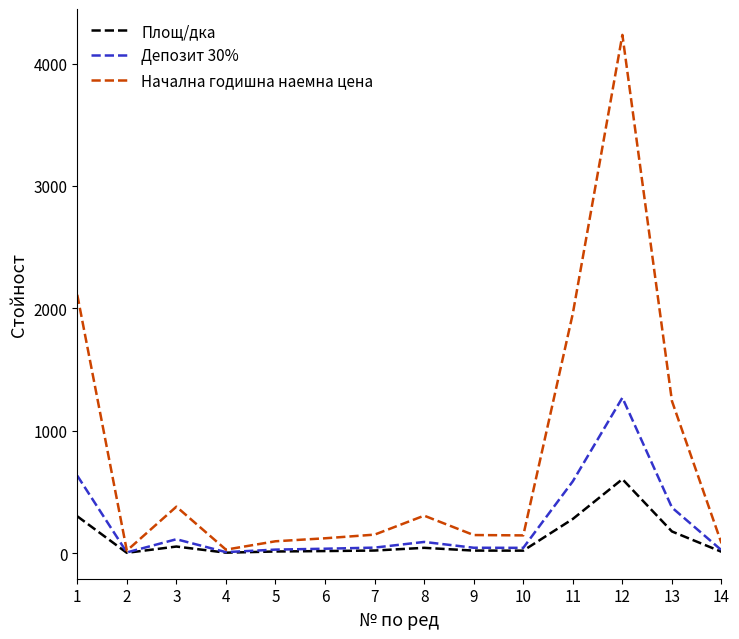

List the series in order of their peak value, highest first.

Начална годишна наемна цена, Депозит 30%, Площ/дка